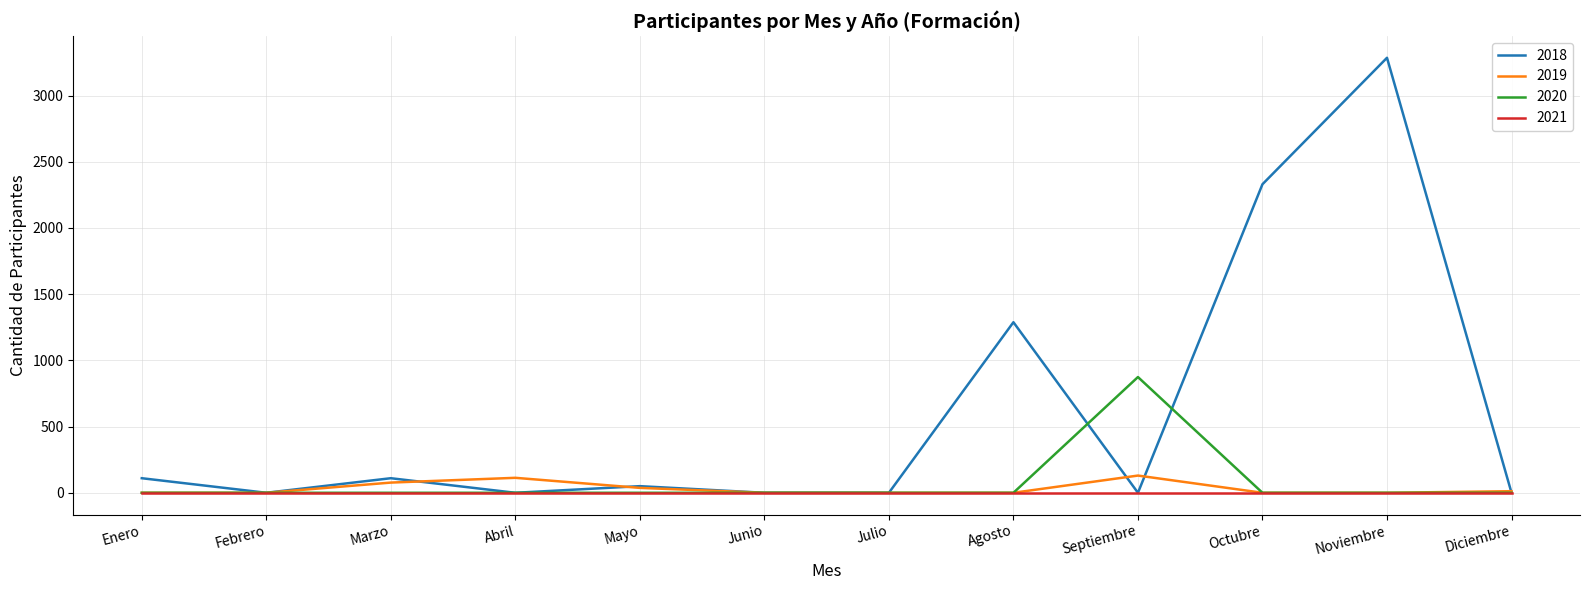

Which series has the largest range (max minus min)?

2018